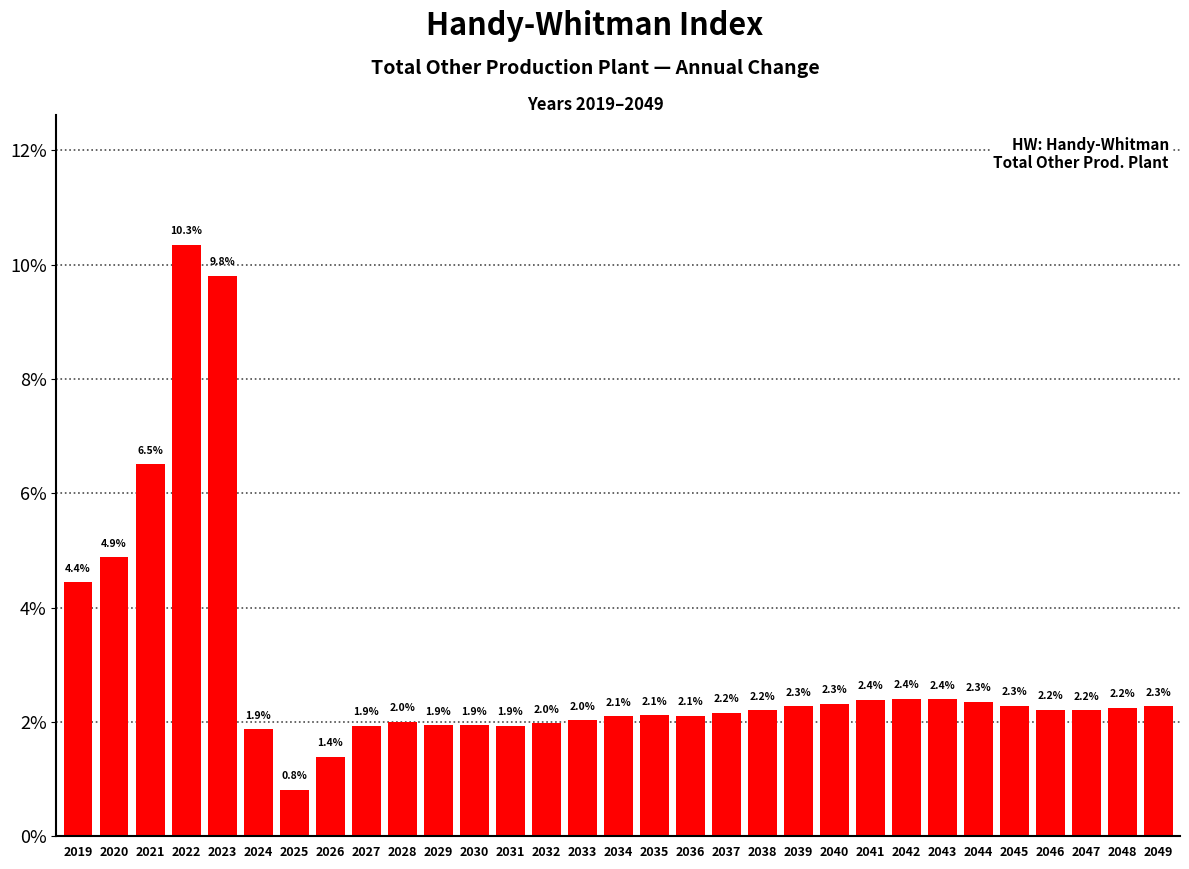

Reading left to right, what are all the values shown in this chart?

4.4	4.9	6.5	10.3	9.8	1.9	0.8	1.4	1.9	2.0	1.9	1.9	1.9	2.0	2.0	2.1	2.1	2.1	2.2	2.2	2.3	2.3	2.4	2.4	2.4	2.3	2.3	2.2	2.2	2.2	2.3